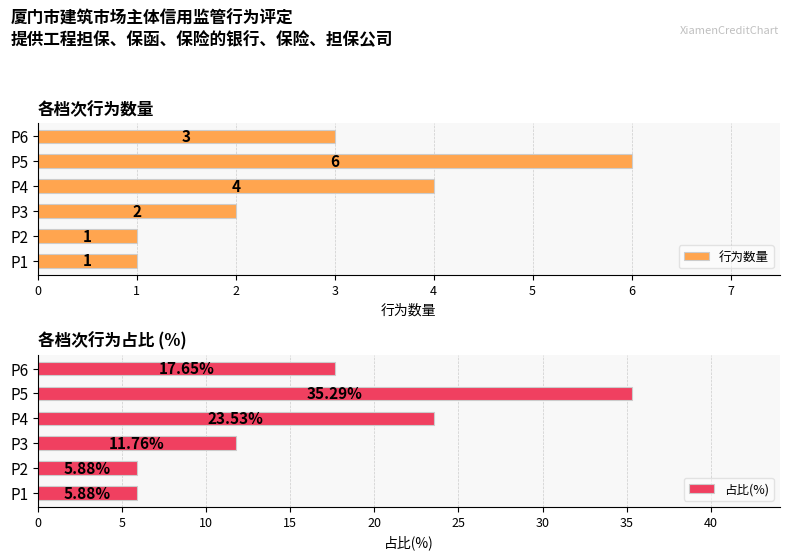

Where is 行为数量 nearest to the value 3?

P6